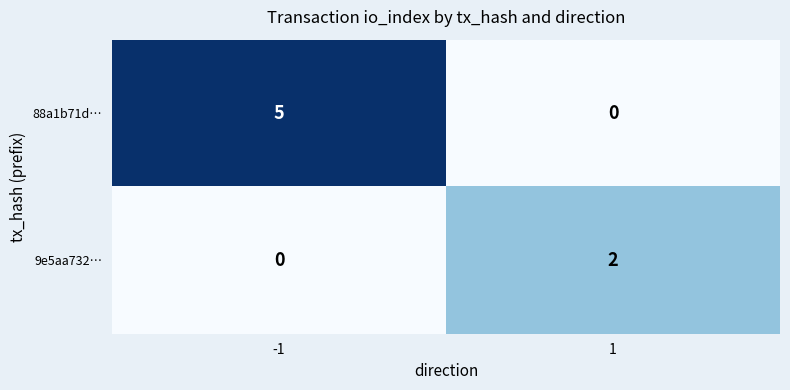

What is the difference between the maximum and minimum values in the 88a1b71d… series?

5